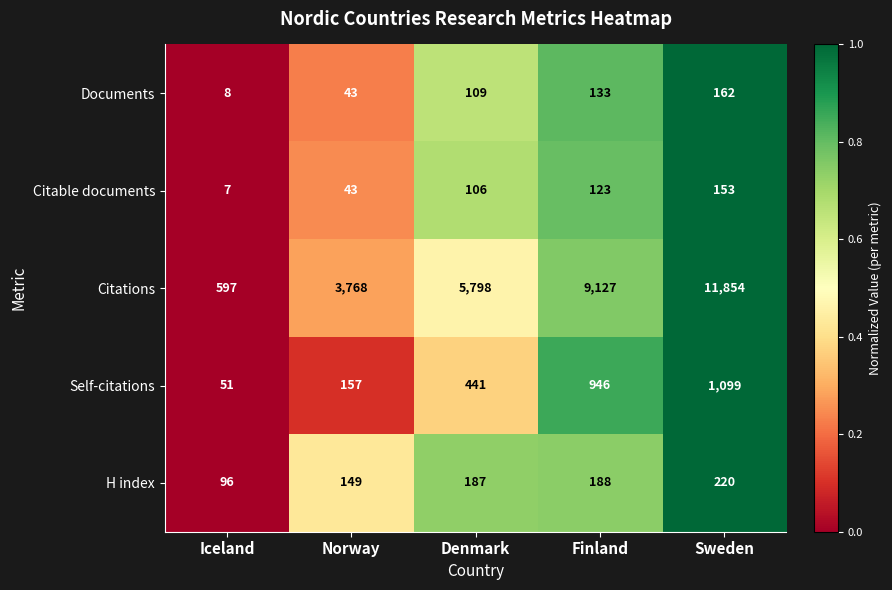

Which series has the widest spread of values?

Citations